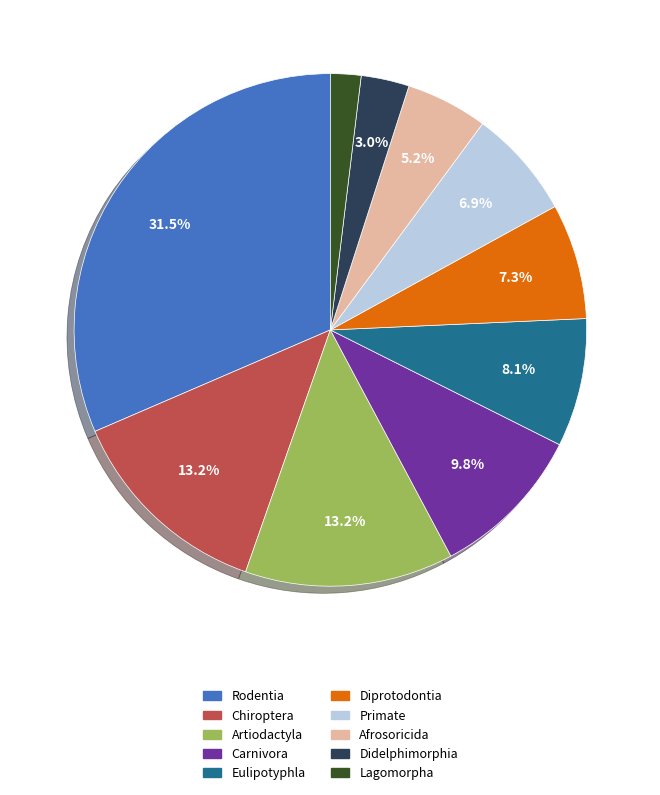

How many segments does this pie chart have?

10